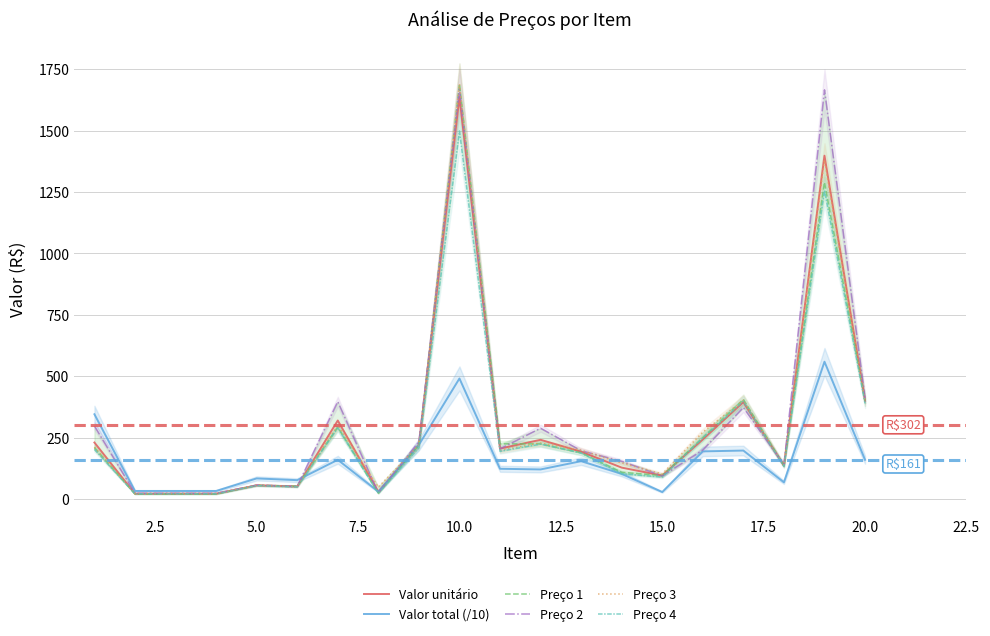

What is the highest value of the Valor total (/10) series?

559.3